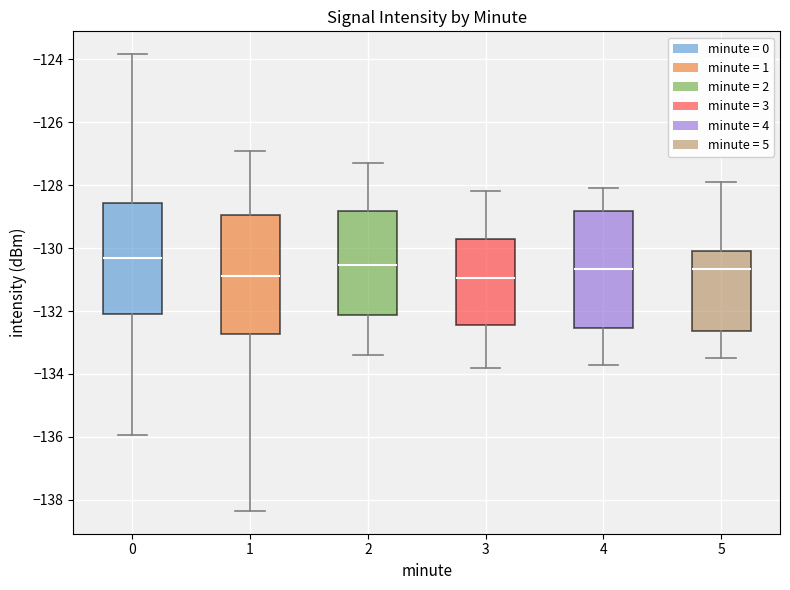

Reading left to right, transcribe this box plot: for each box, give where its median line is, the range the box spans, and where its two whiskers end, as read against the y-axis. The values are not printed on the chart, so give them approximately, as read against the axis.

0: median -130.4, box -132.0 to -128.6, whiskers -136.0 to -123.8
1: median -130.8, box -132.8 to -129.0, whiskers -138.4 to -127.0
2: median -130.6, box -132.2 to -128.8, whiskers -133.4 to -127.2
3: median -131.0, box -132.4 to -129.8, whiskers -133.8 to -128.2
4: median -130.6, box -132.6 to -128.8, whiskers -133.6 to -128.0
5: median -130.6, box -132.6 to -130.0, whiskers -133.4 to -127.8